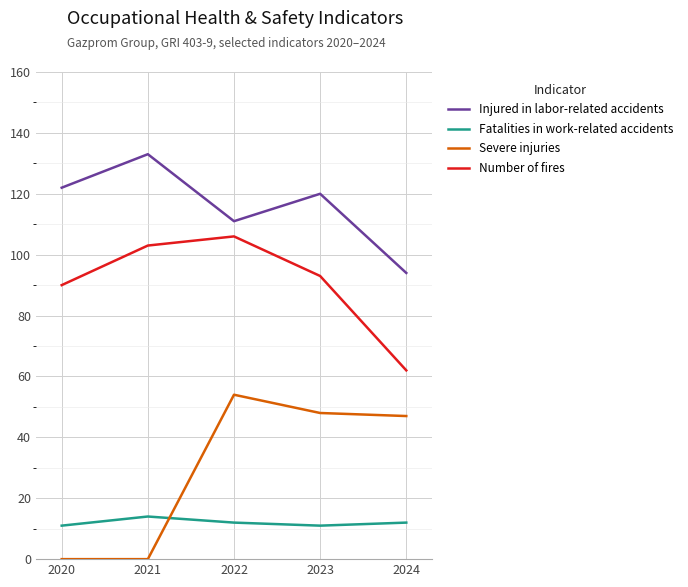

True or false: Injured in labor-related accidents and Number of fires cross at least once.

False